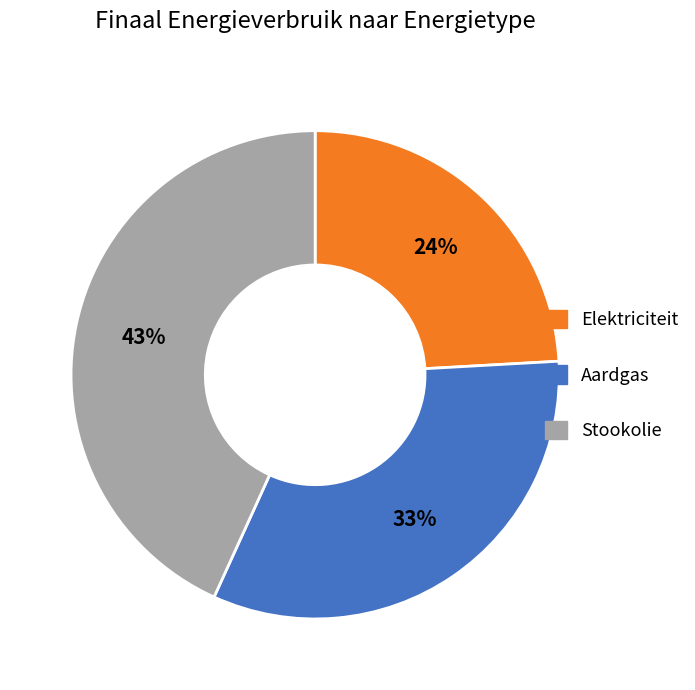

Do Elektriciteit and Stookolie together represent more than half of the pie?

Yes